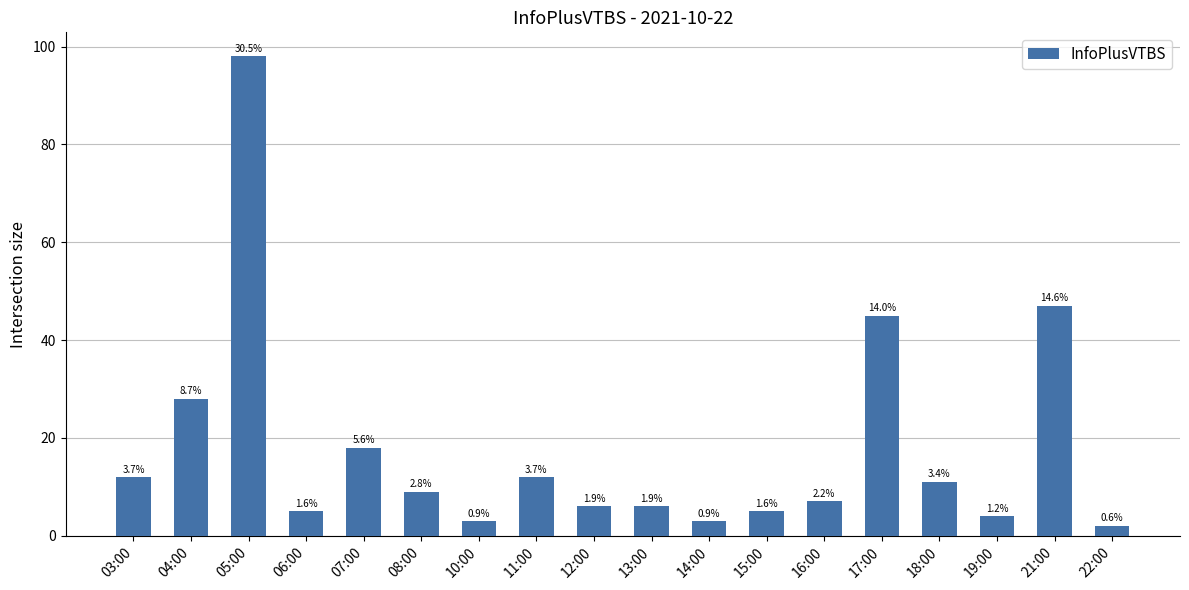

What is the change in value from 07:00 to 14:00?

-15